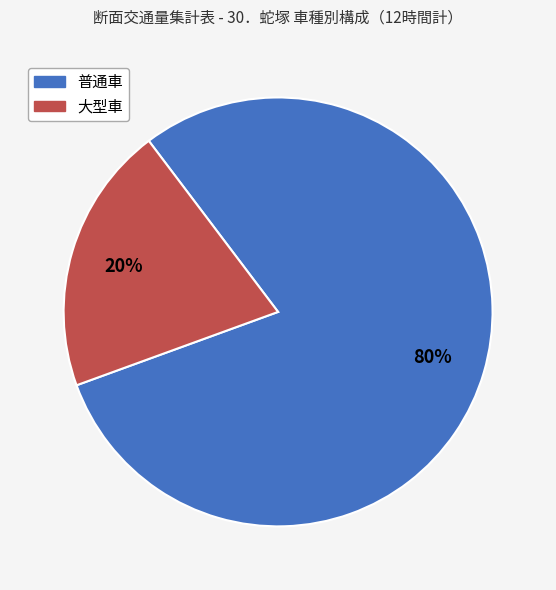

To the nearest percent, what percentage of the pie is 大型車?

20%